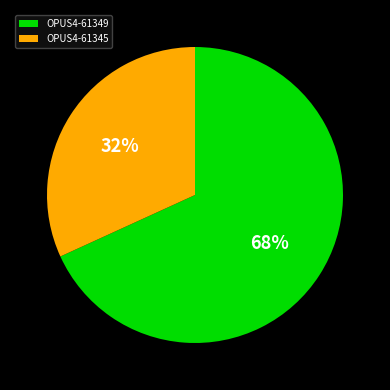

Which category has the biggest portion of the pie?

OPUS4-61349